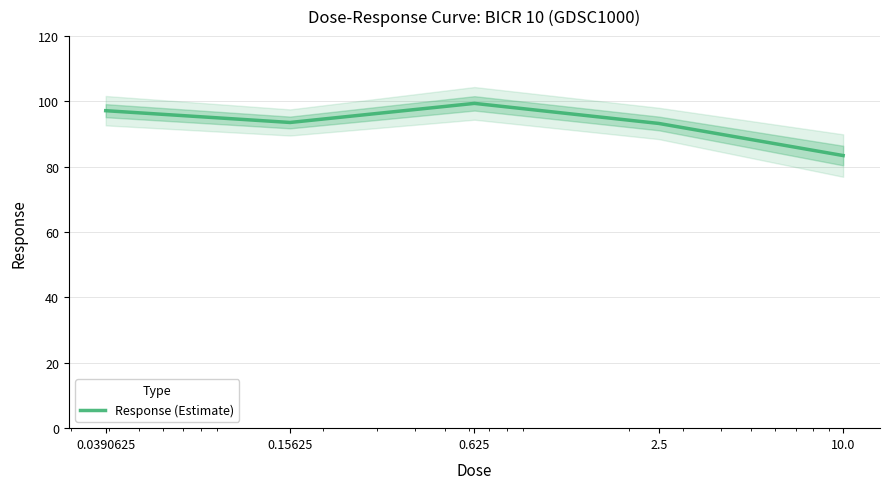

What is the change in value from 0.0390625 to 2.5?

-3.9